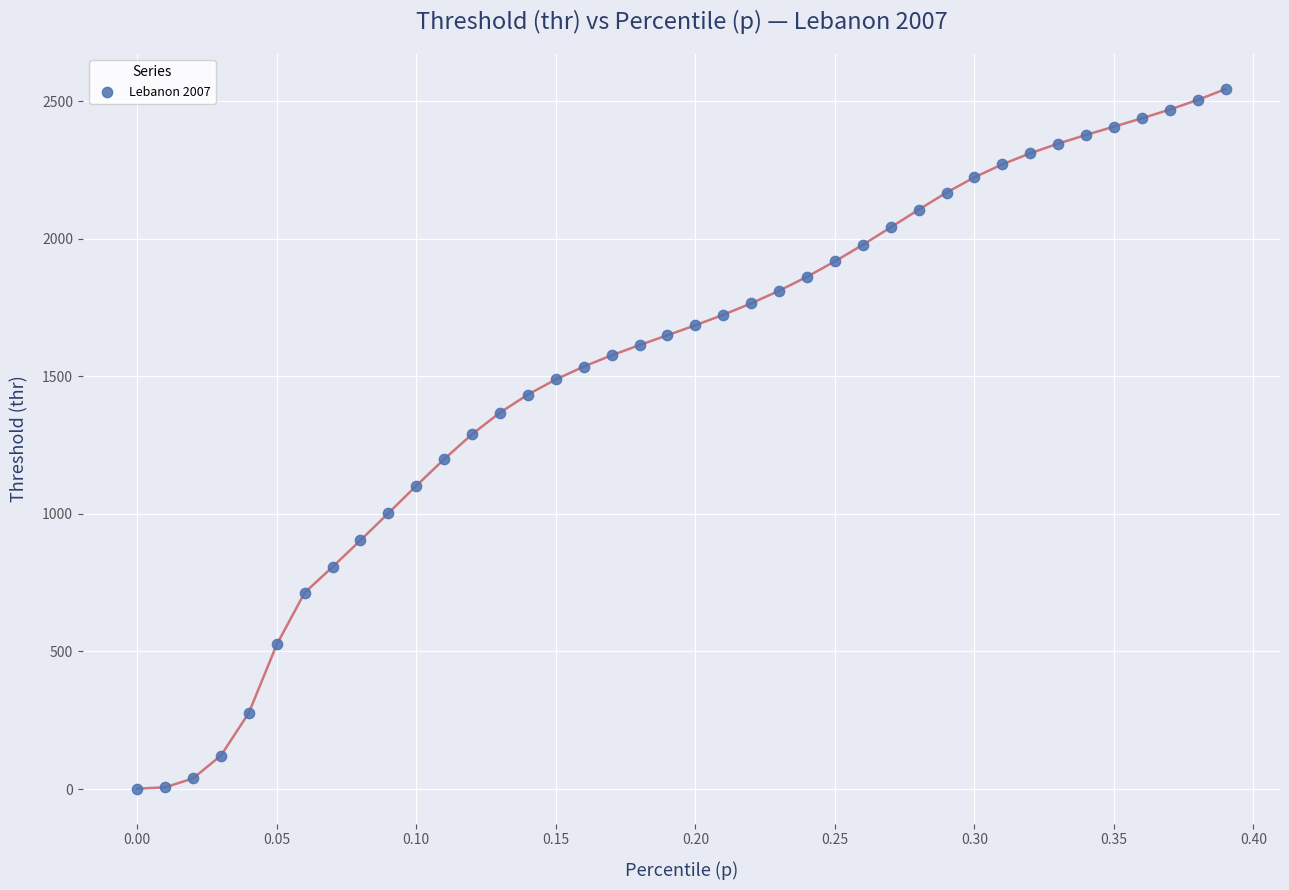

What is the range of Y values (max minus min)?

2542.7